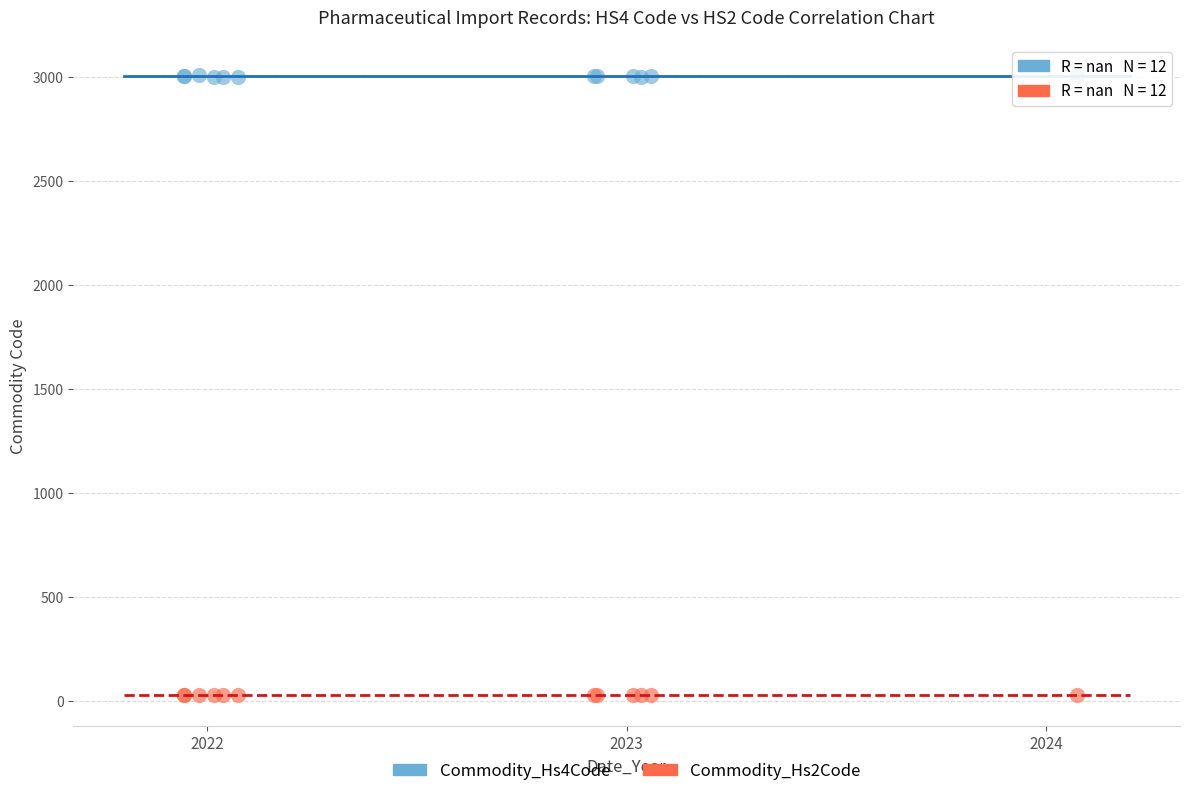

Which series contains the lowest Y value?

Commodity_Hs2Code